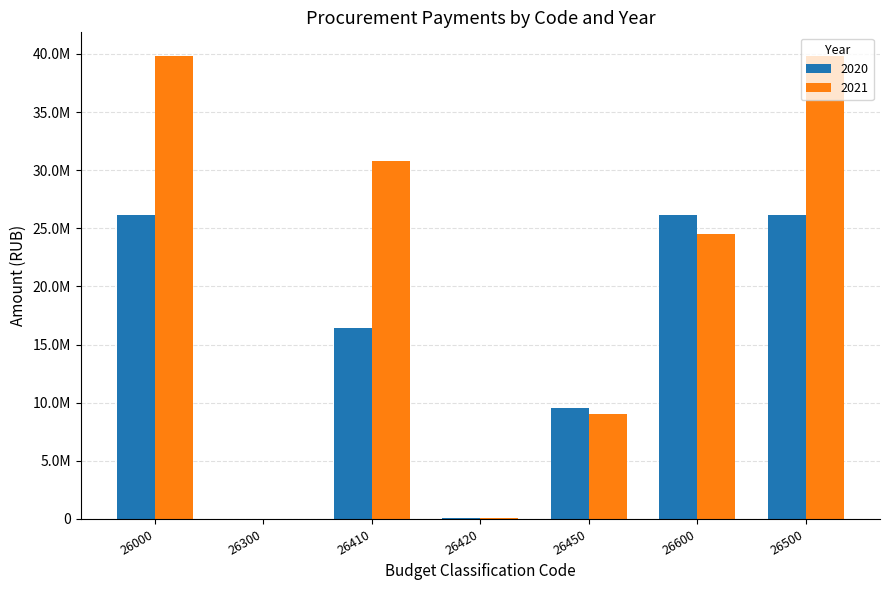

What is the difference between the highest and lowest values at 26000?

13728302.3